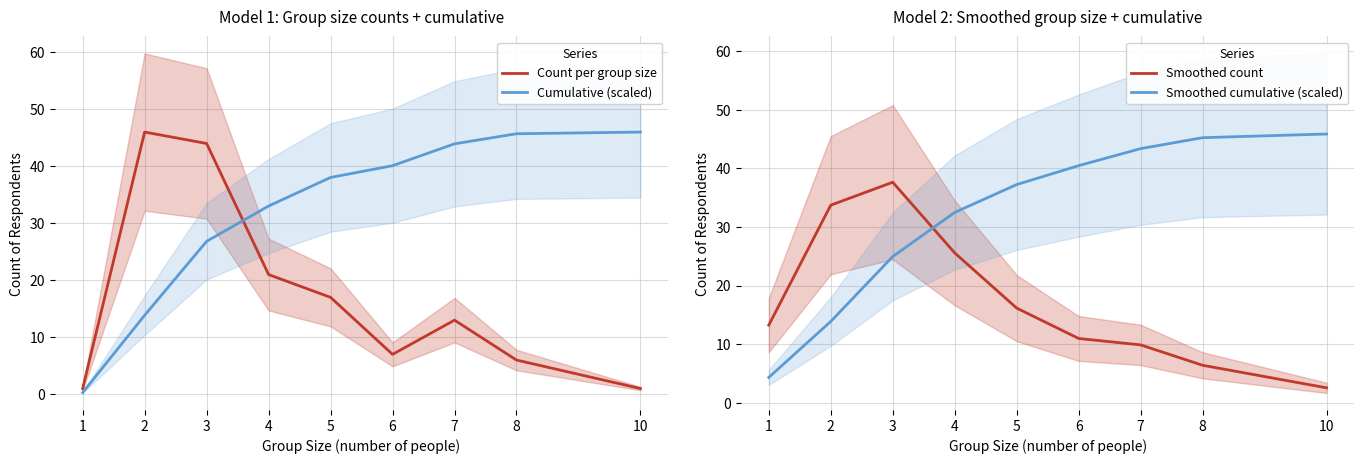

What is the average value of the Count per group size series?

17.3